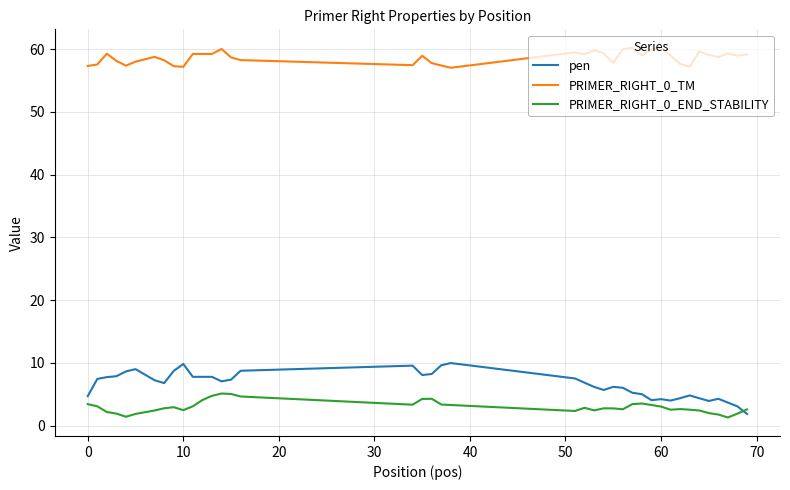

What is the maximum value for pen?

10.0